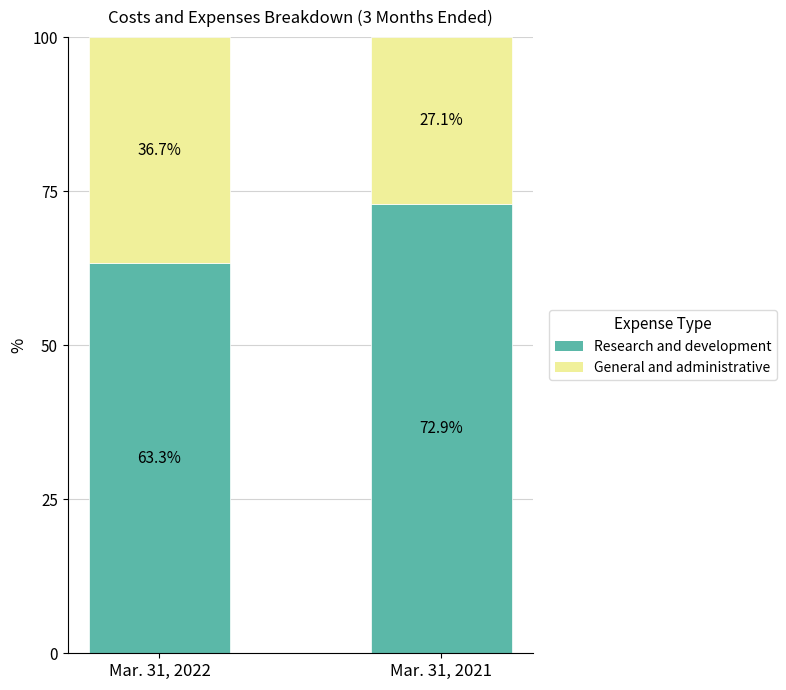

At which label does Research and development first exceed 72?

Mar. 31, 2021